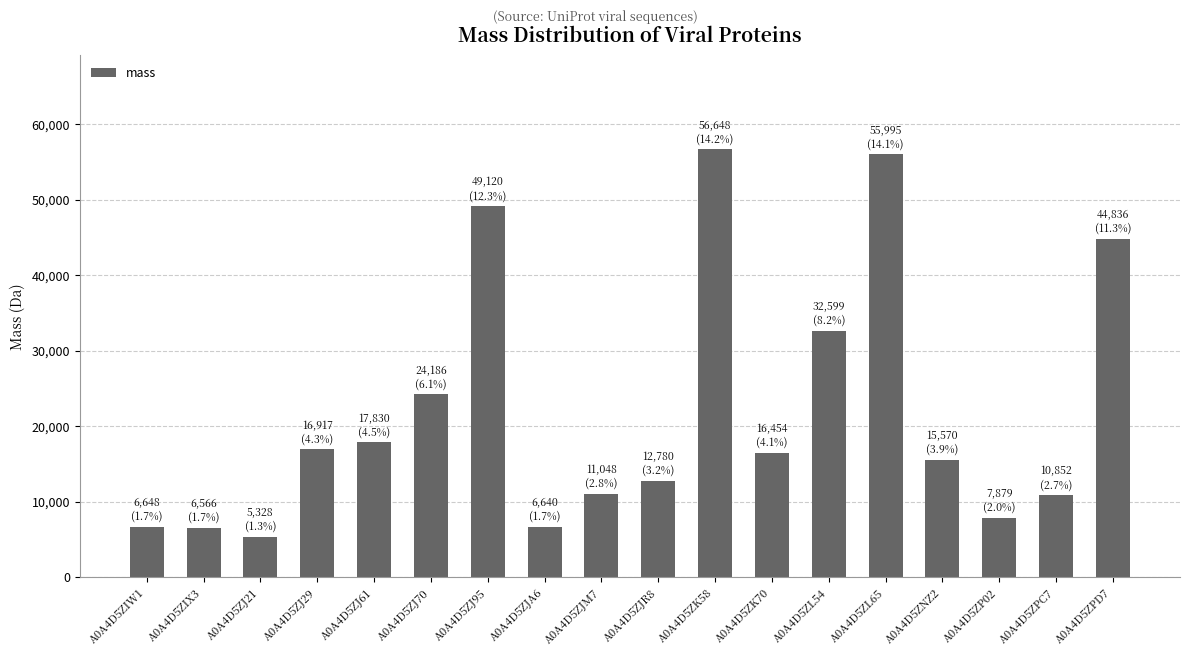

What is the difference between the second highest and second lowest values?

49428.9